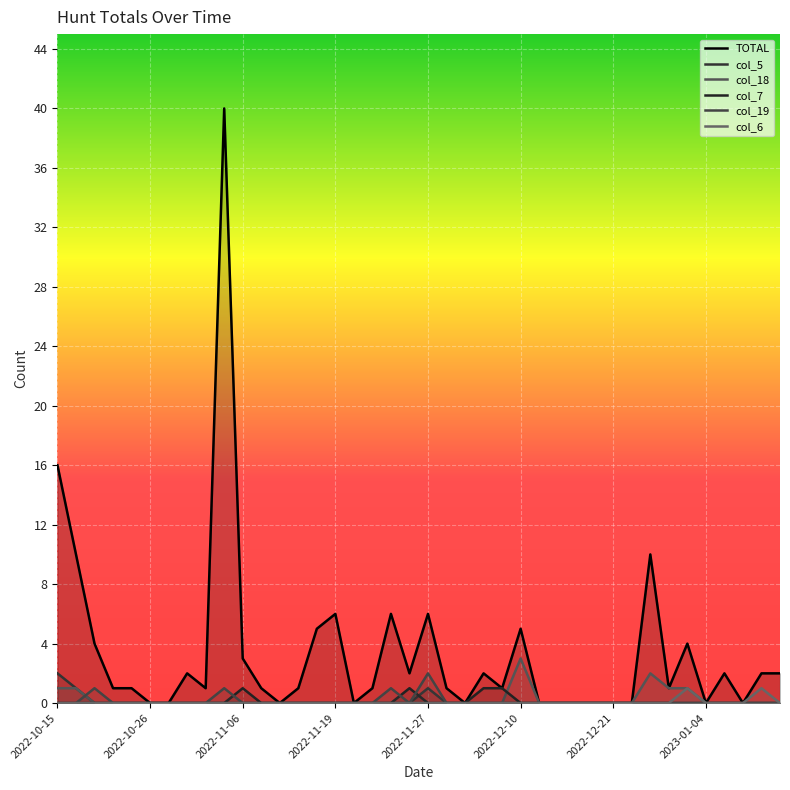

At which label is col_19 closest to 1?

2022-11-06